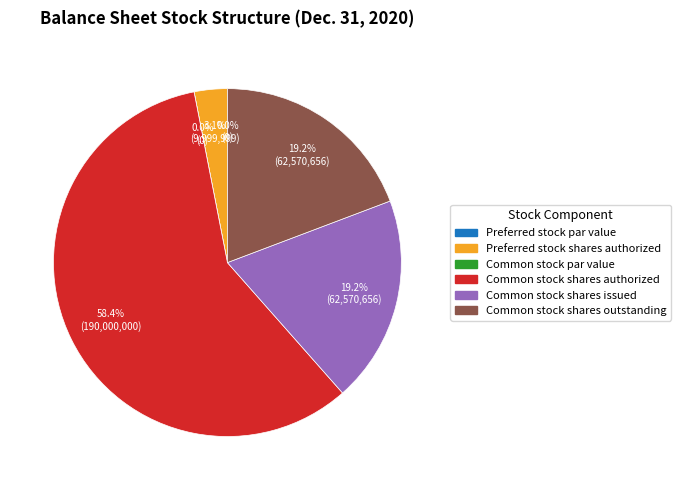

The Common stock shares authorized slice represents 58% of the pie. True or false?

True